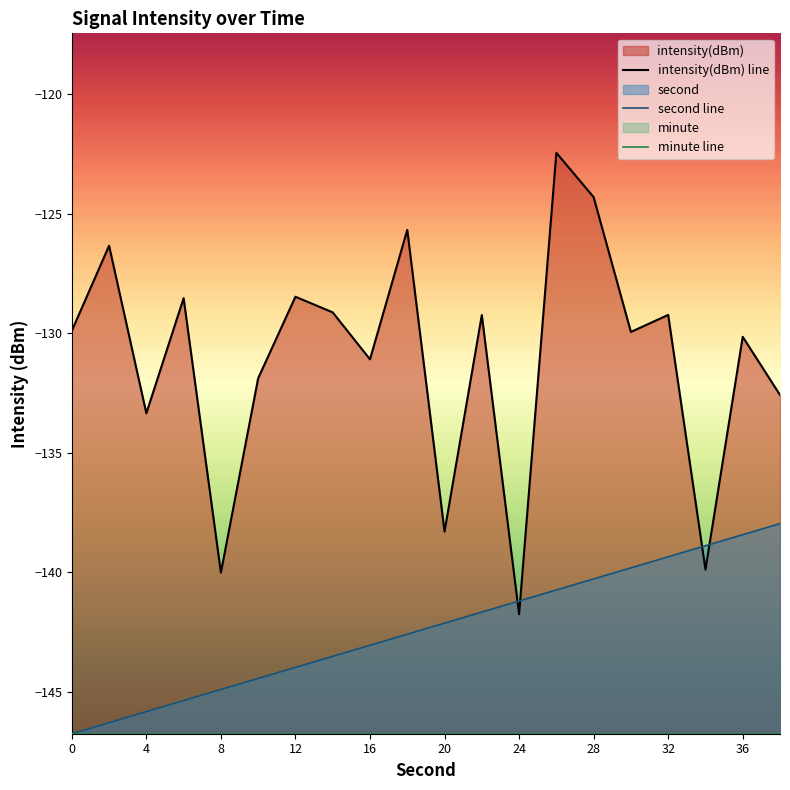

What is the difference between the second highest and minimum values in the second line series?

8.3